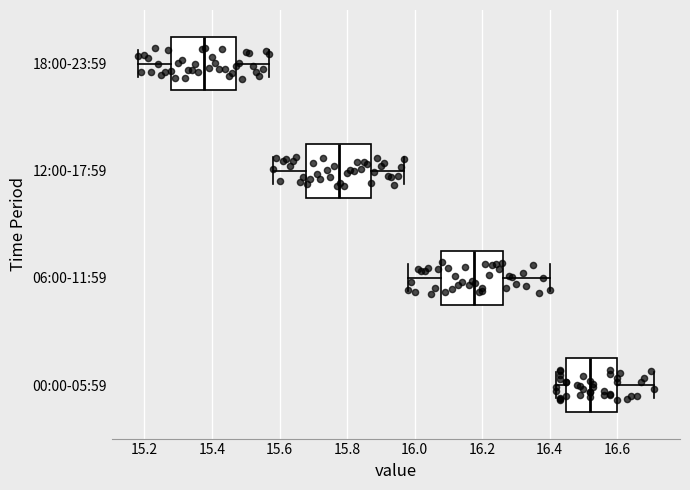

Where does the median line of the box for 00:00-05:59 sit on the x-axis? The values are not printed on the chart, so give them approximately, as read against the axis.

16.52